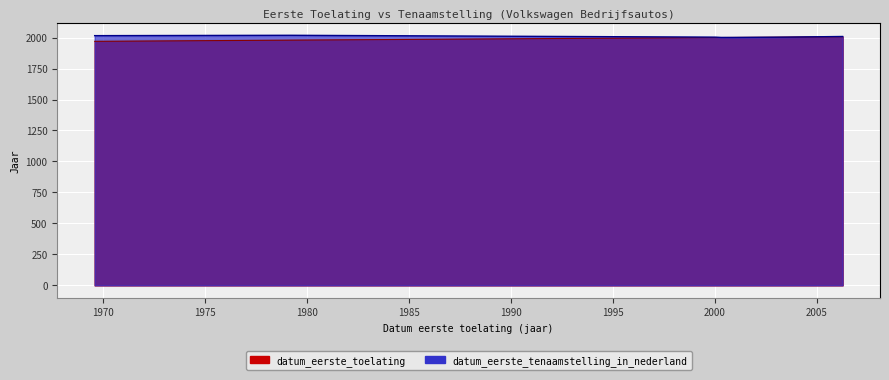

At which label is datum_eerste_tenaamstelling_in_nederland closest to 2009?

20060308